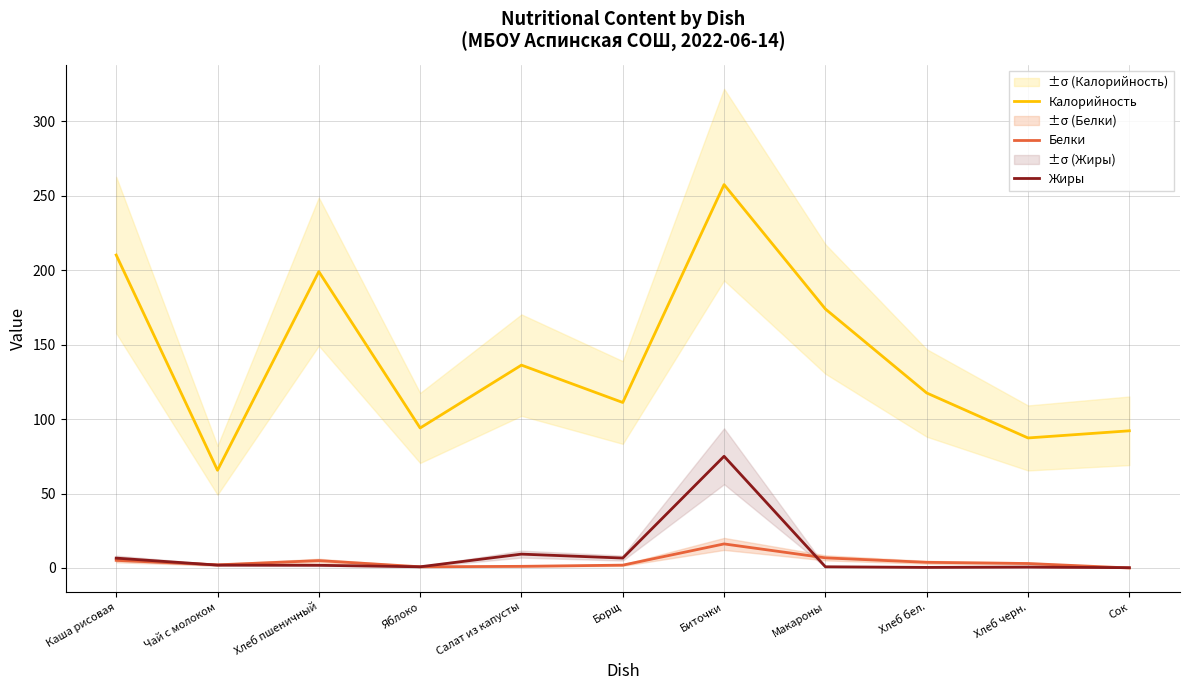

Where is Белки nearest to the value 8?

Макароны